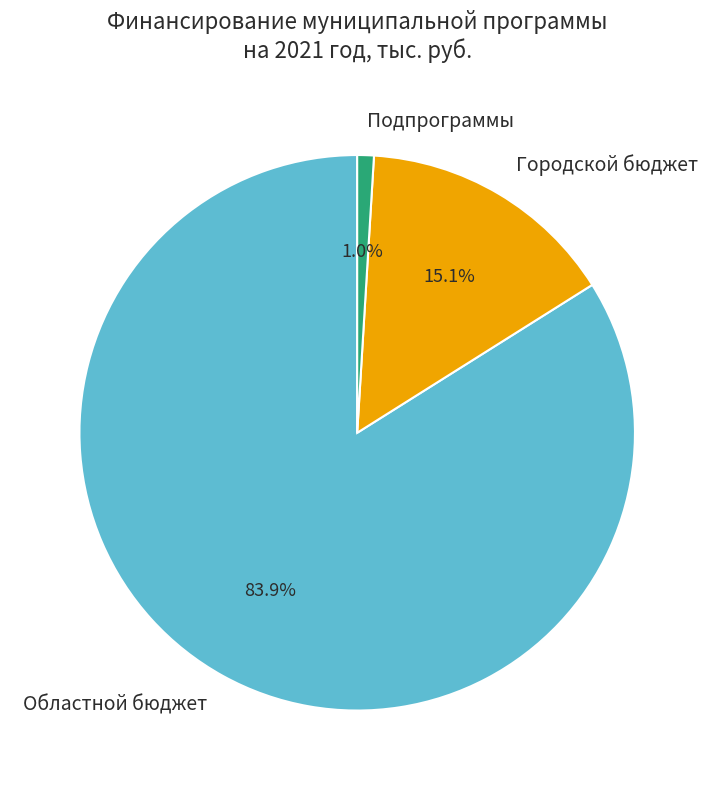

Is the sum of Областной бюджет and Подпрограммы greater than half?

Yes